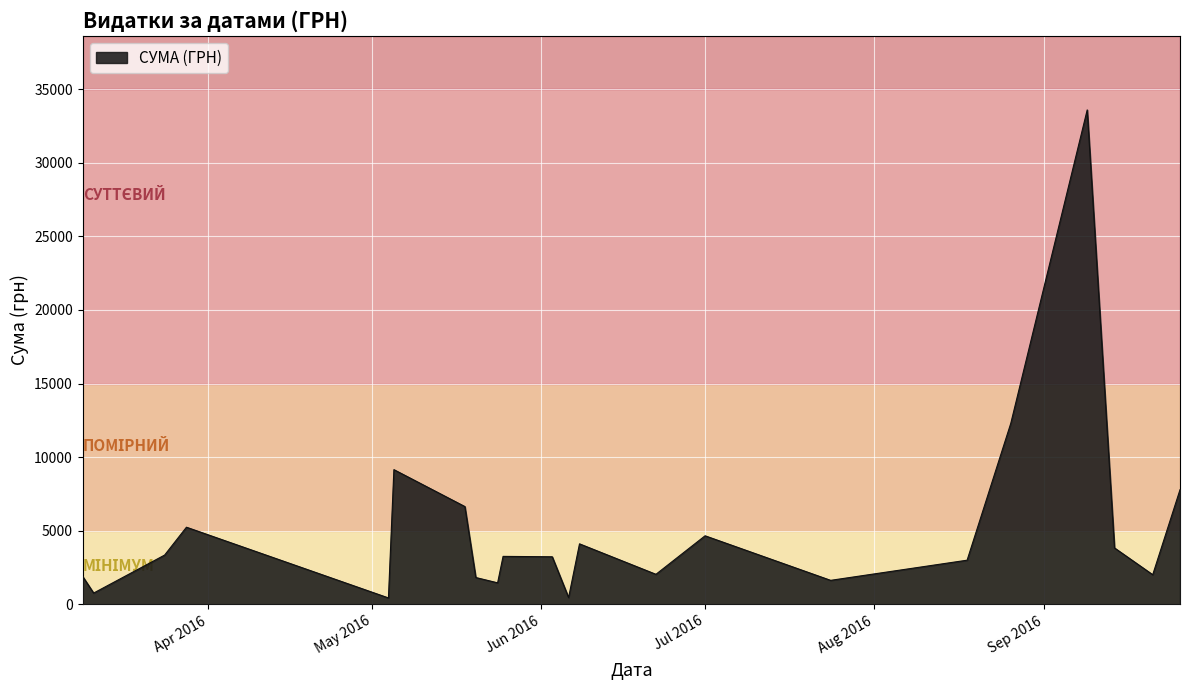

What is the difference between the maximum and minimum values?

33158.0